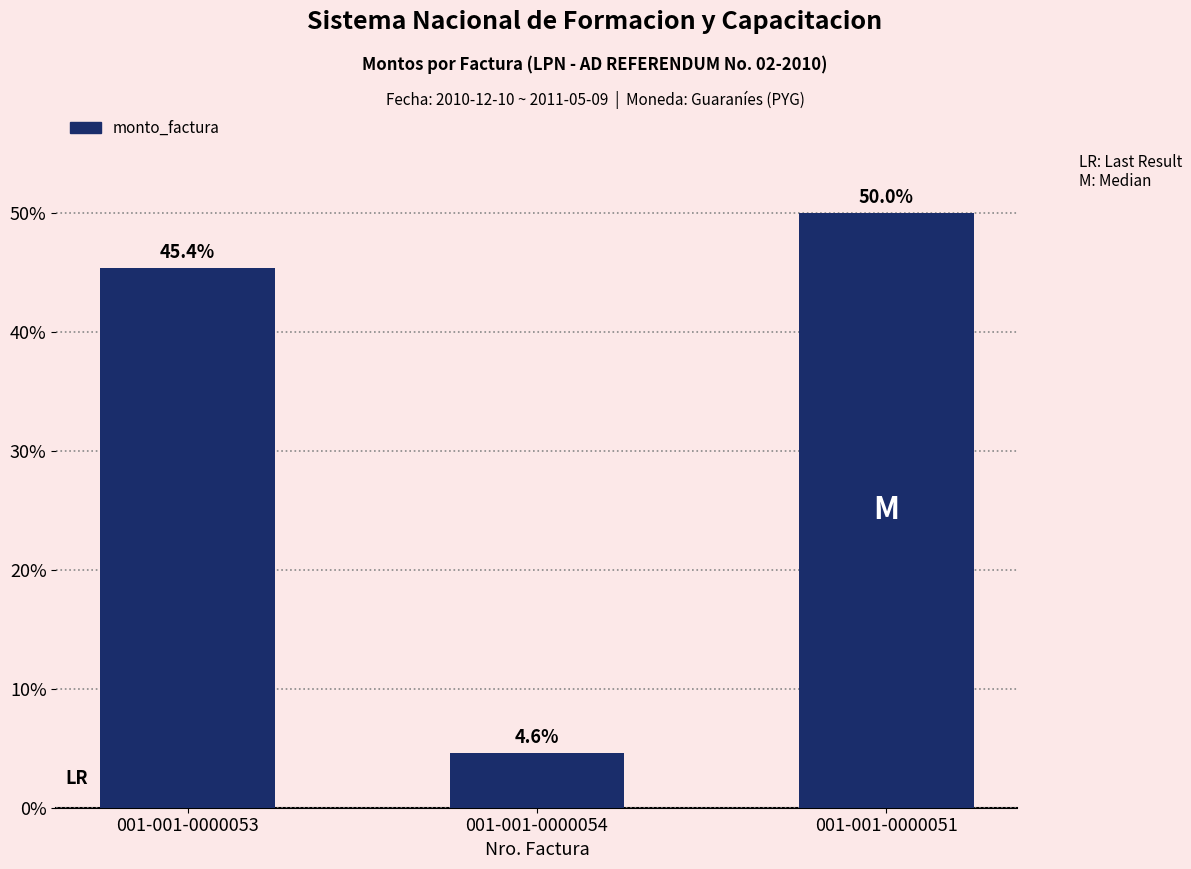

What is the smallest value displayed?

10750000